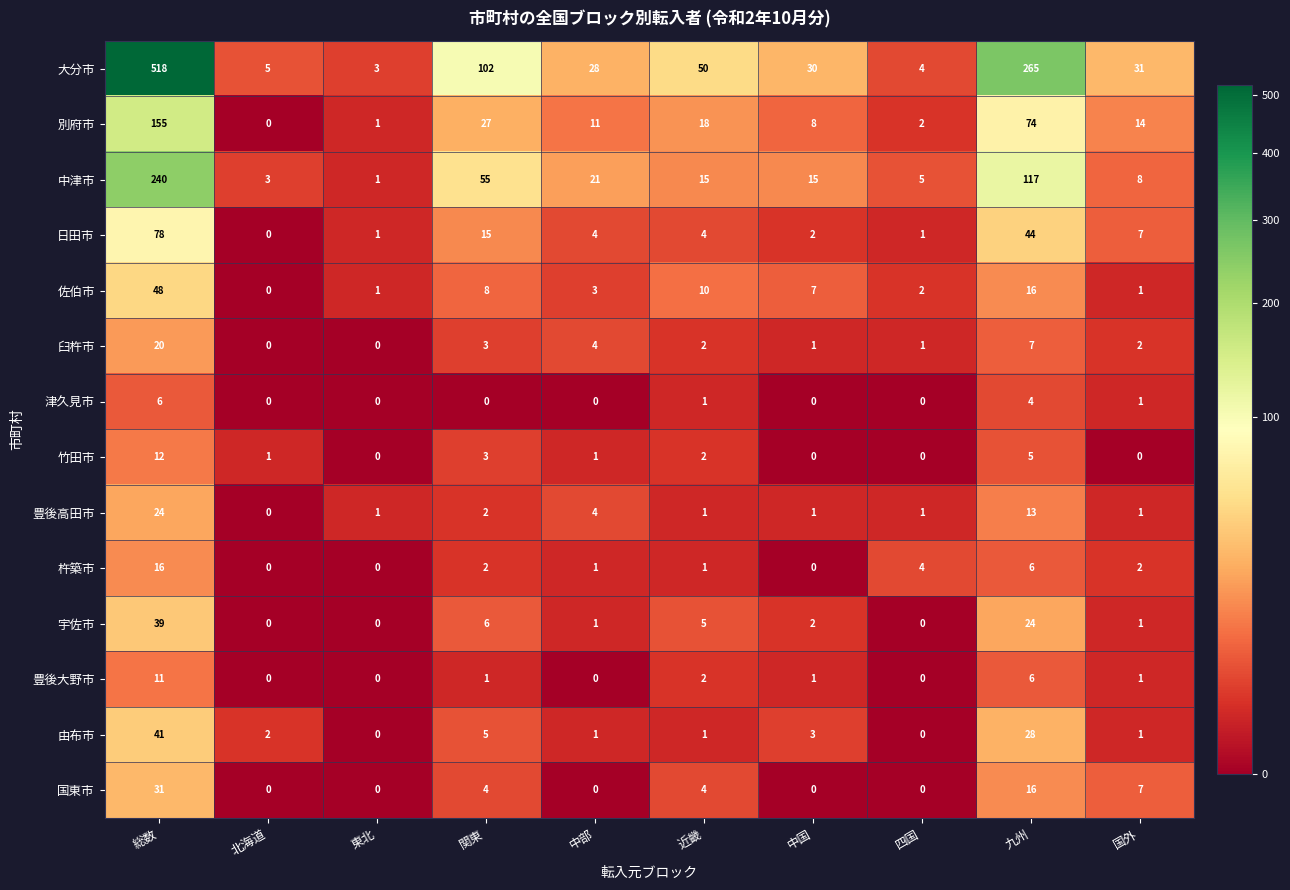

What is the difference between the maximum and minimum values in the 杵築市 series?

16